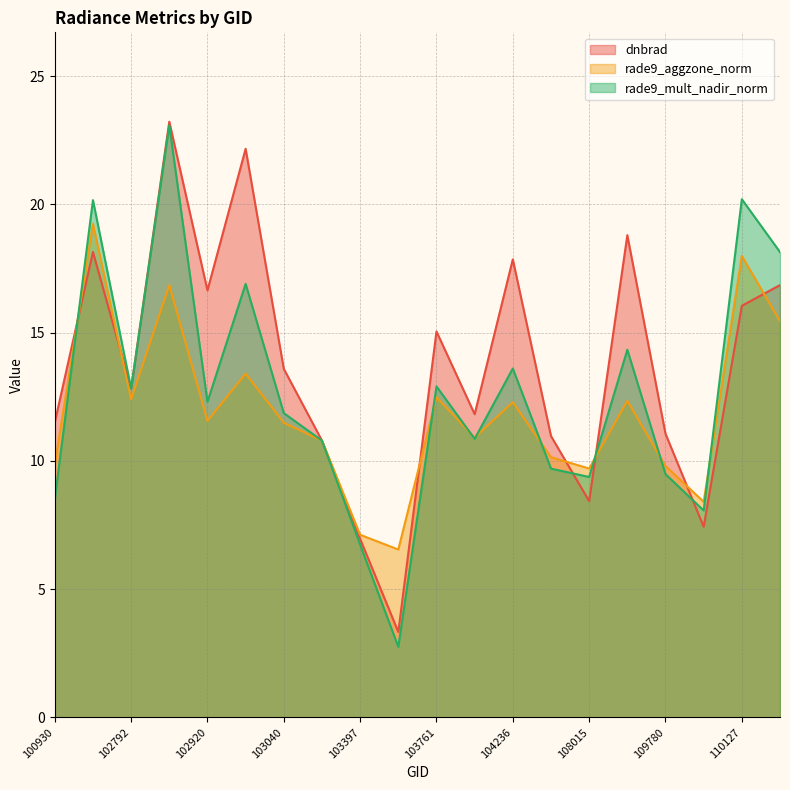

How many intersections are there between dnbrad and rade9_mult_nadir_norm?

5